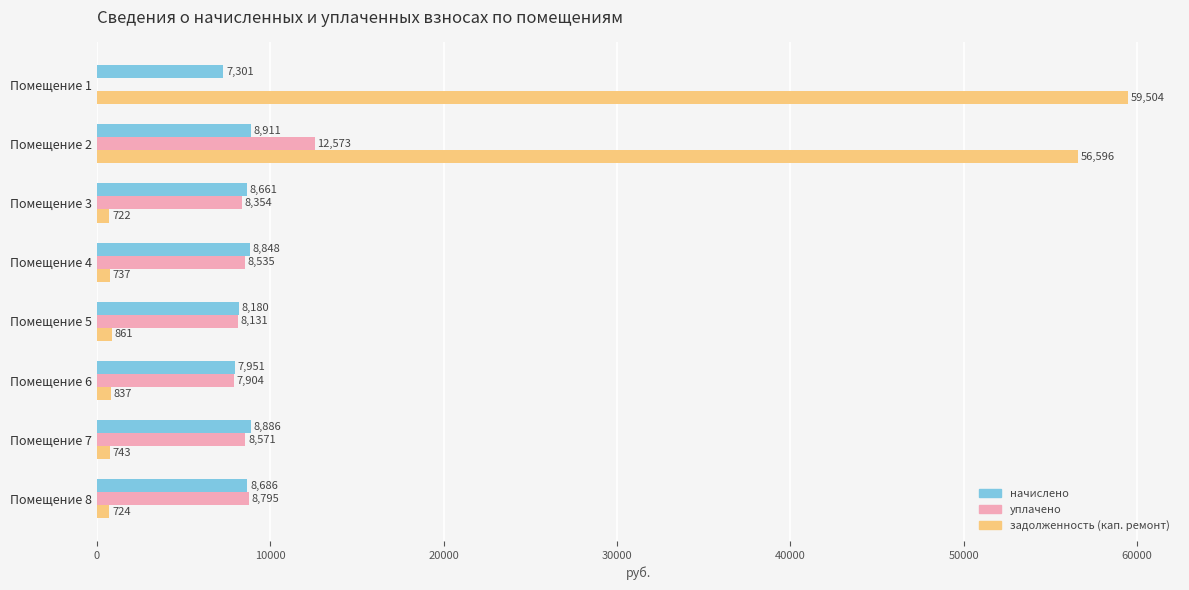

What is the maximum value shown in the chart?

59504.0